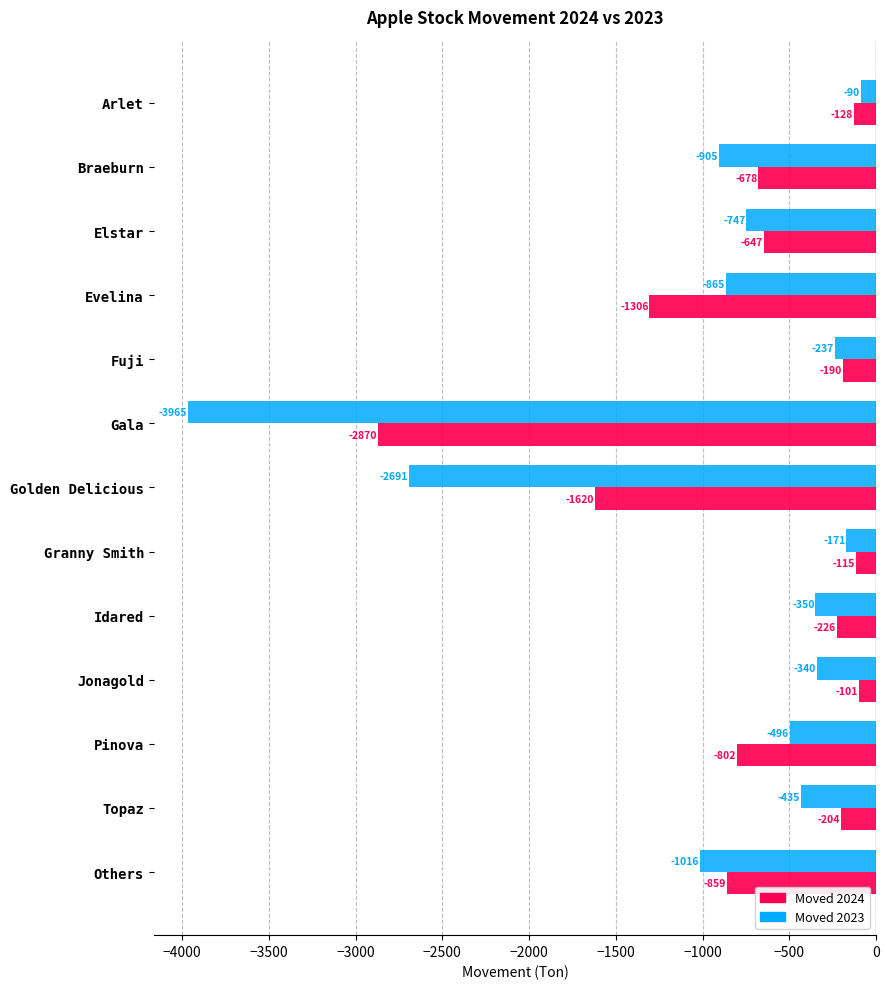

List the series in order of their overall mean, highest first.

Moved 2024, Moved 2023